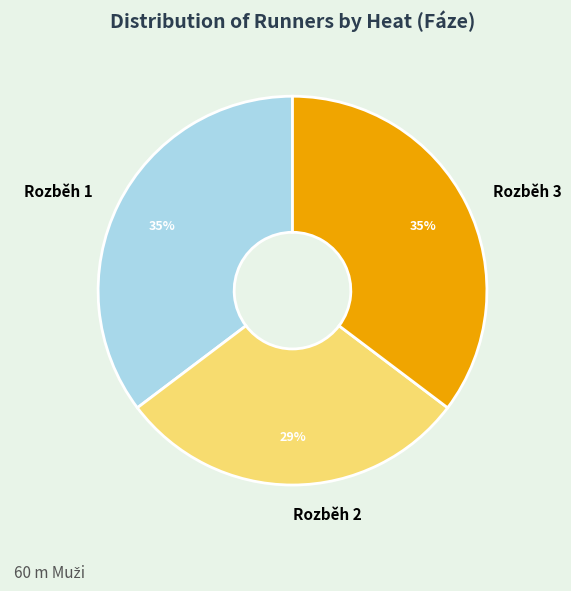

Is it true that Rozběh 3 is 27% of the pie?

False